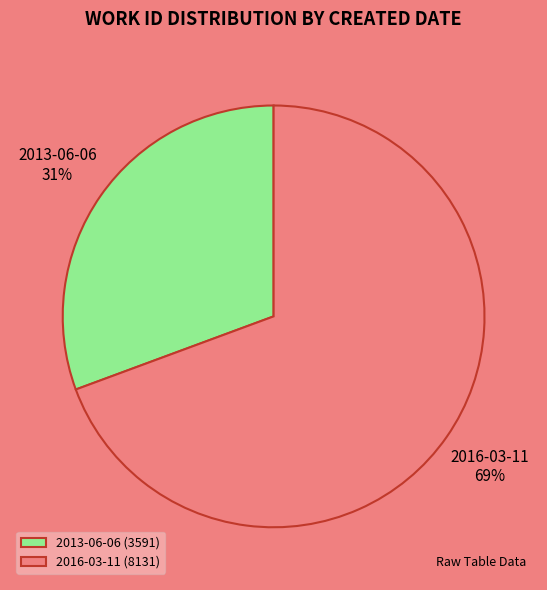

To the nearest percent, what is the combined percentage of 2016-03-11 and 2013-06-06?

100%